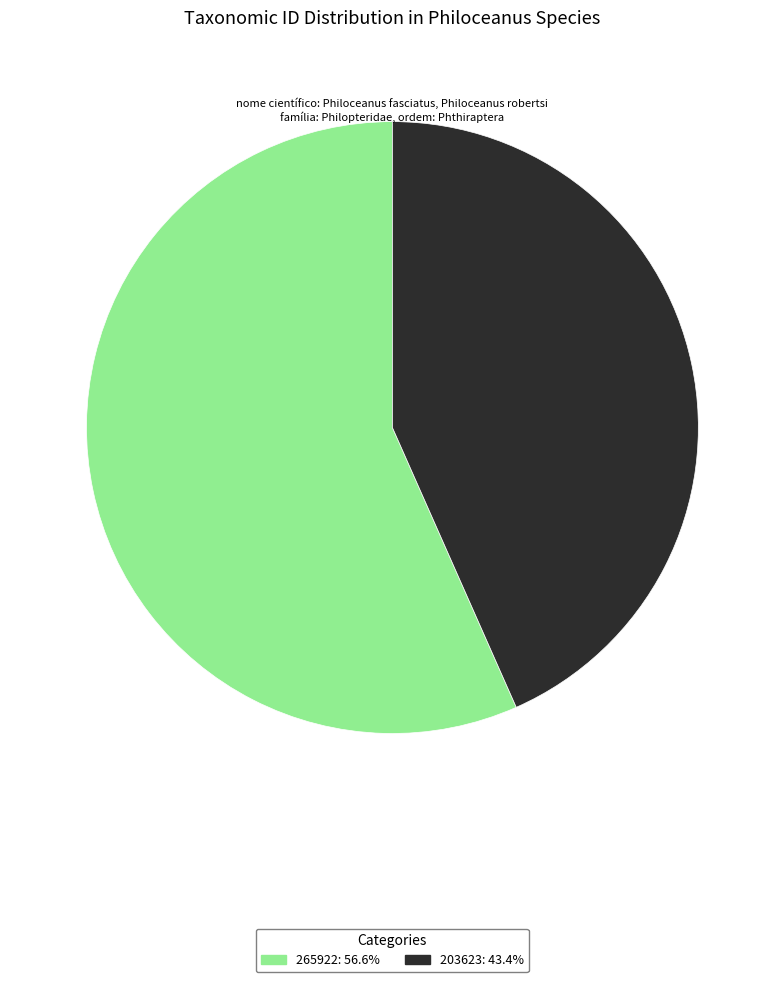

Which slice represents more than half of the pie?

265922